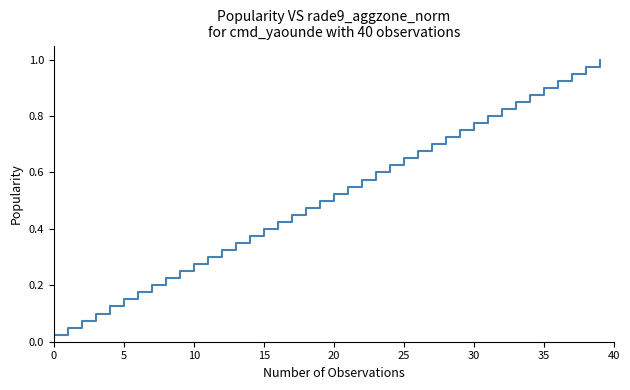

What is the difference between the second highest and second lowest values?

0.9